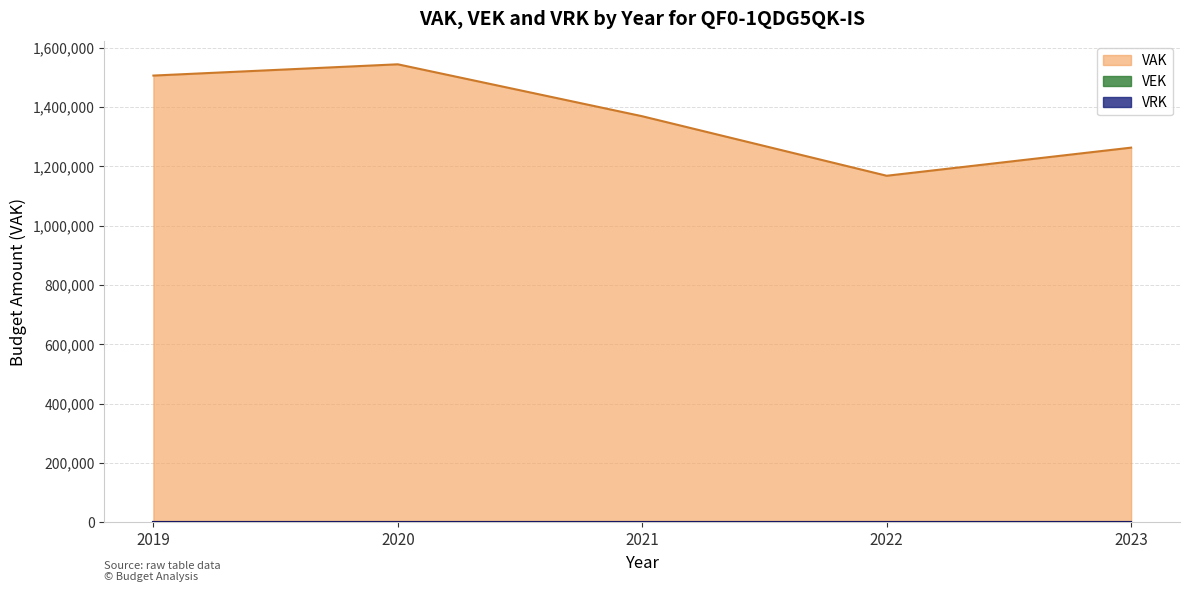

Reading left to right, list all the values displayed in this chart.

VAK: 1505757	1543753	1368642	1168076	1262861
VEK: 0	0	0	0	0
VRK: 0	0	0	0	0